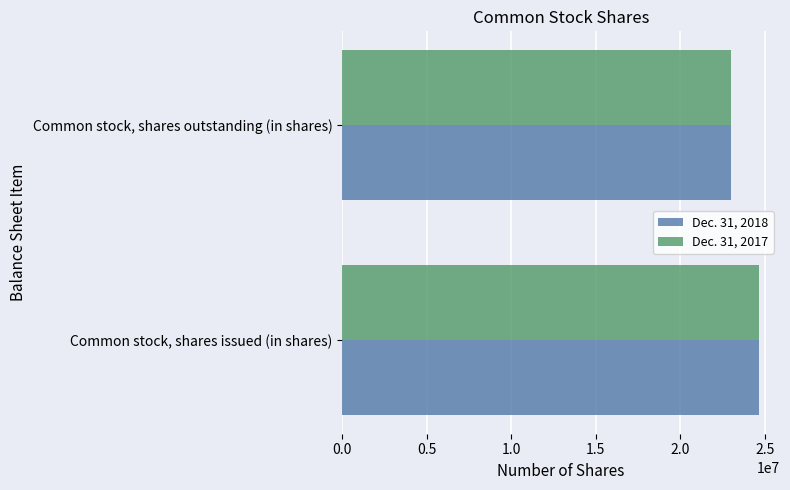

At which category does the chart reach its minimum across all series?

Common stock, shares outstanding (in shares)